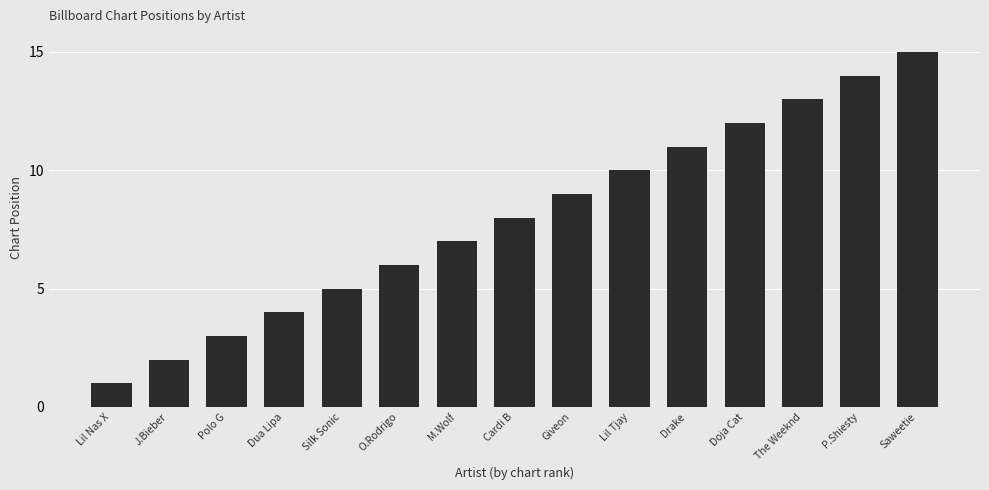

What is the sum of the values at Dua Lipa and Saweetie?

19